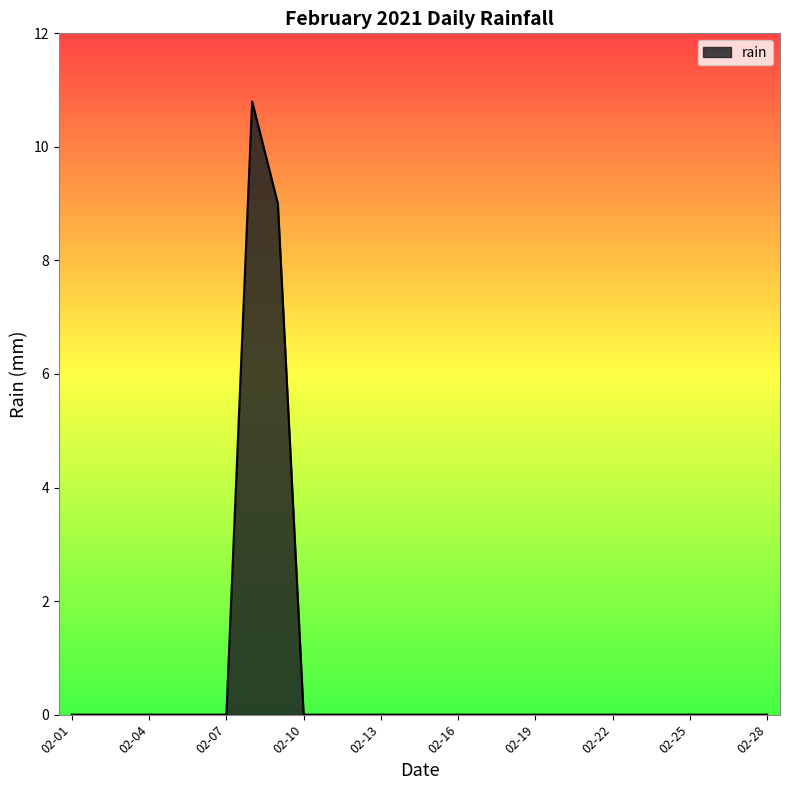

What is the difference between the maximum and minimum values?

10.8